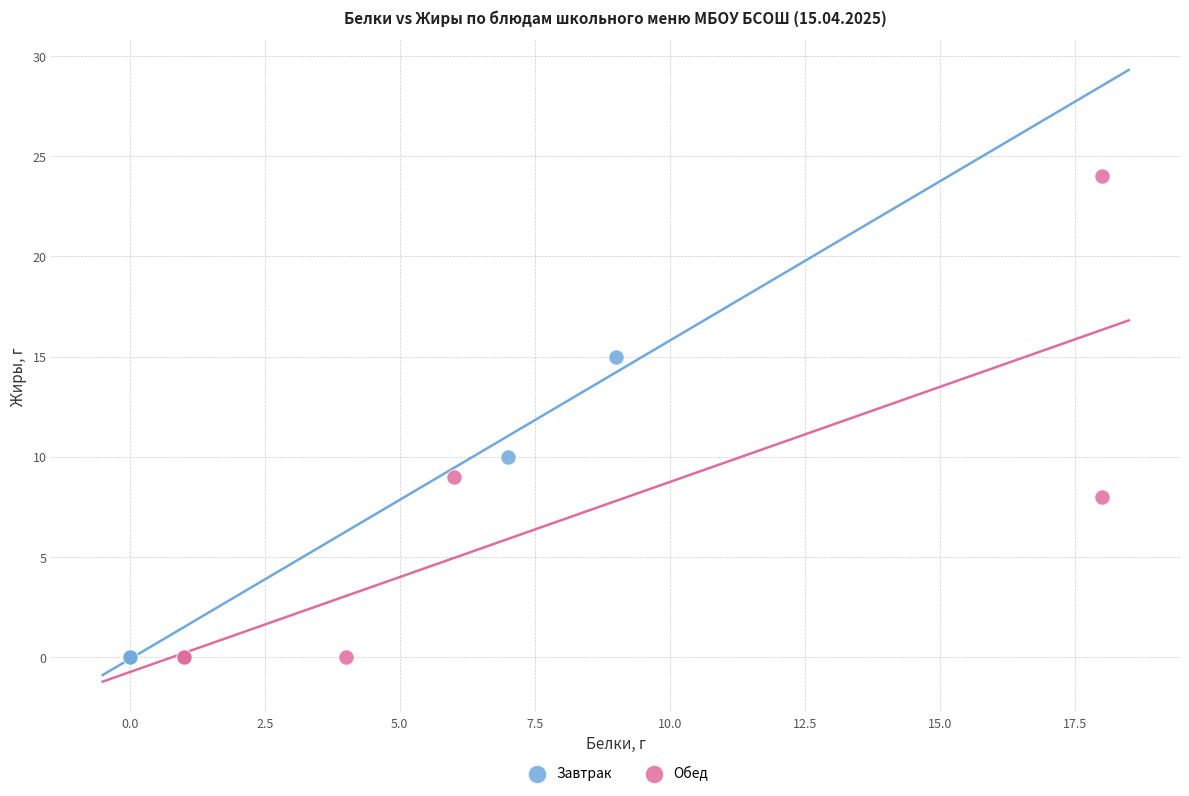

Which series has the largest Y range (max minus min)?

Обед